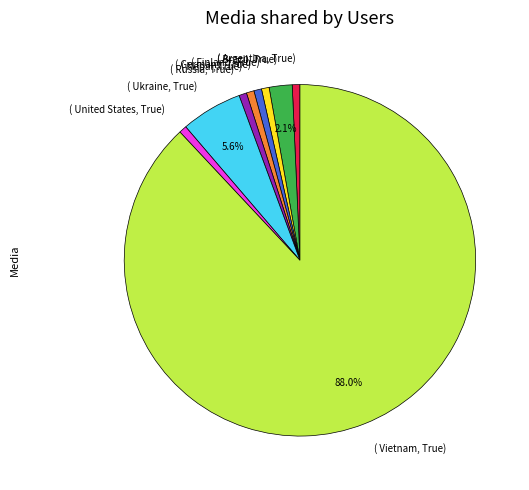

What is the largest slice in the pie chart?

( Vietnam, True)